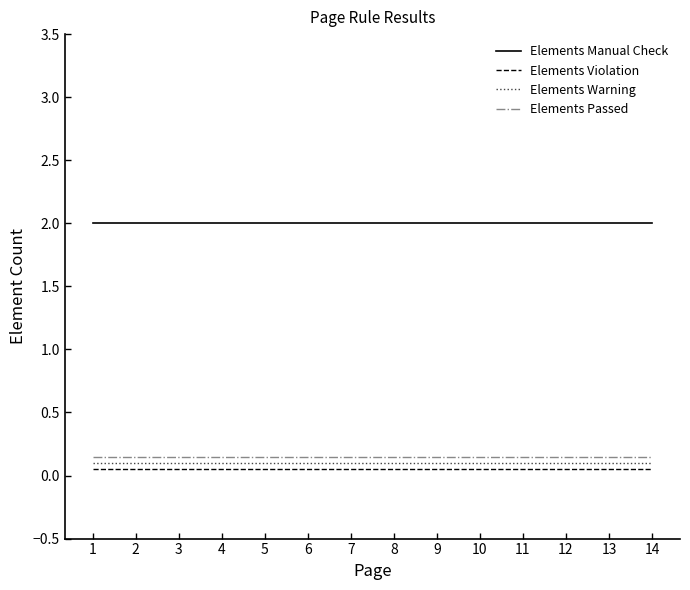

Which series has the largest total across all categories?

Elements Manual Check